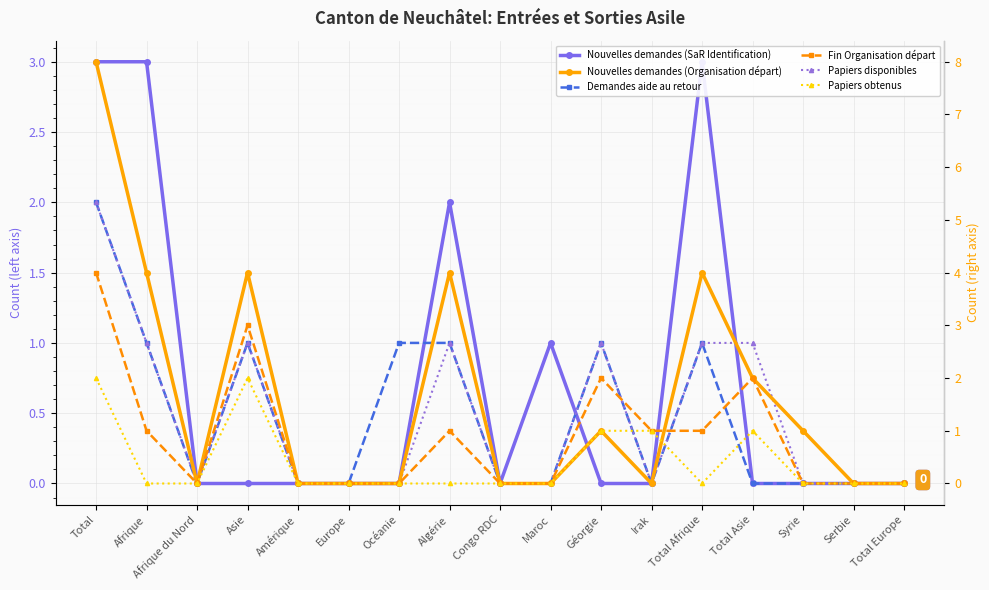

At how many categories does at least one series exceed 2?

5